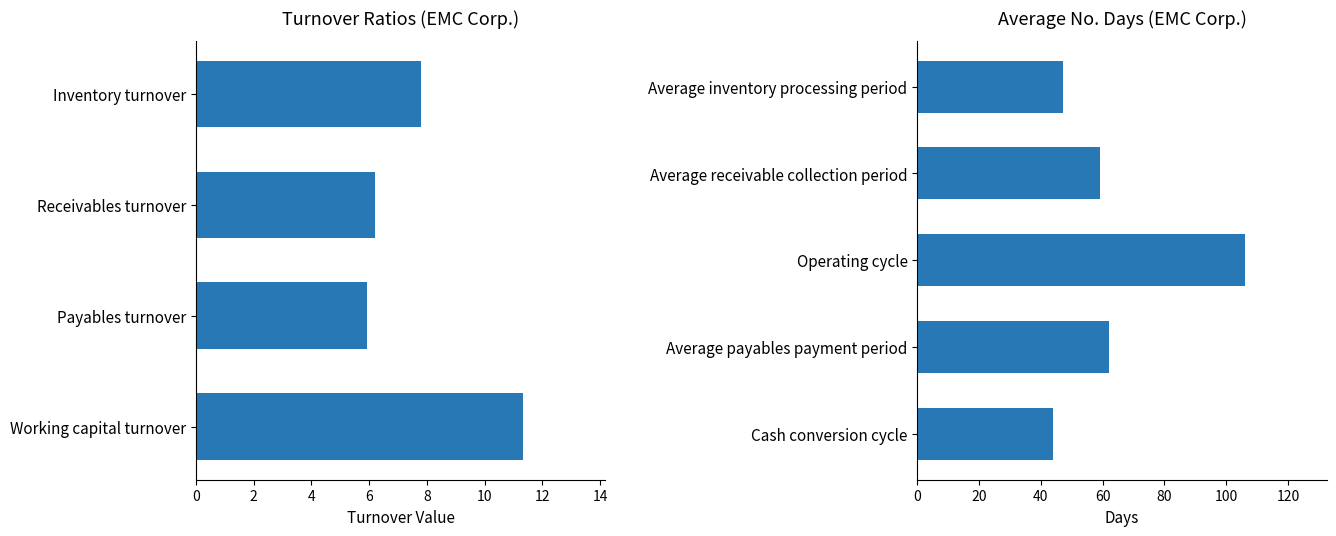

What is the difference between the second highest and second lowest values?

1.6